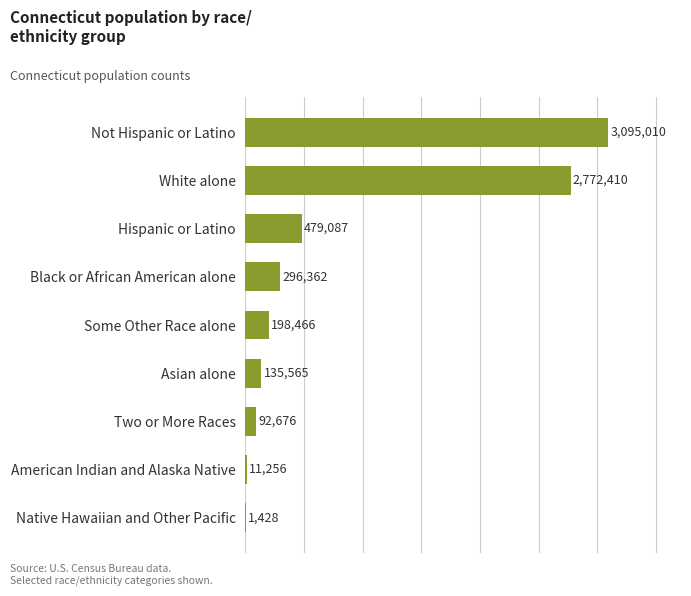

True or false: the data shows 3095010 at Not Hispanic or Latino.

True